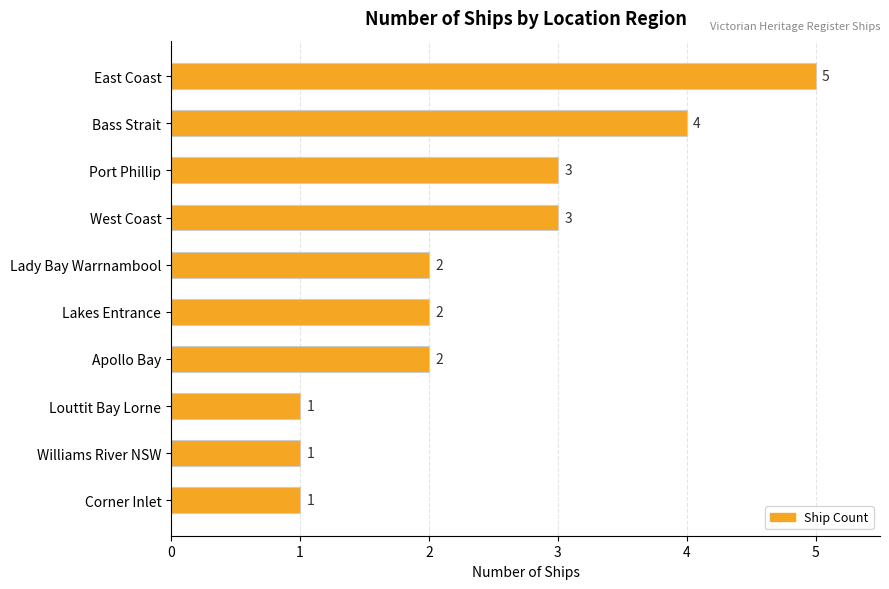

Does the chart contain any negative values?

No